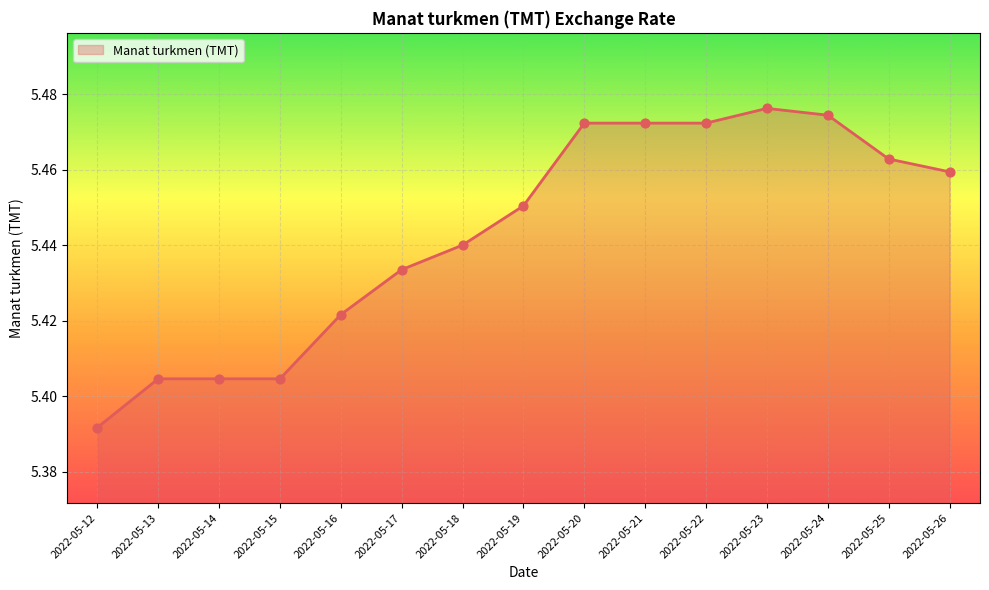

Between 2022-05-18 and 2022-05-22, which is larger?

2022-05-22